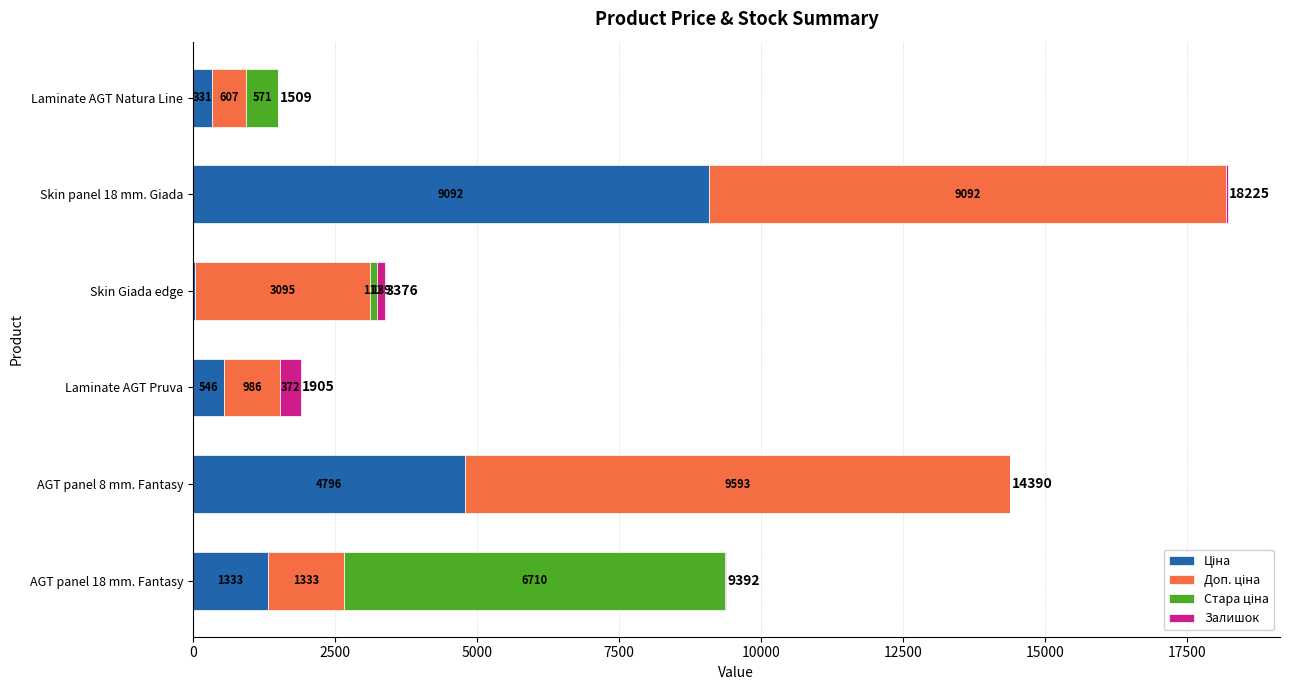

What is the total value across all series at Skin panel 18 mm. Giada?

18225.0